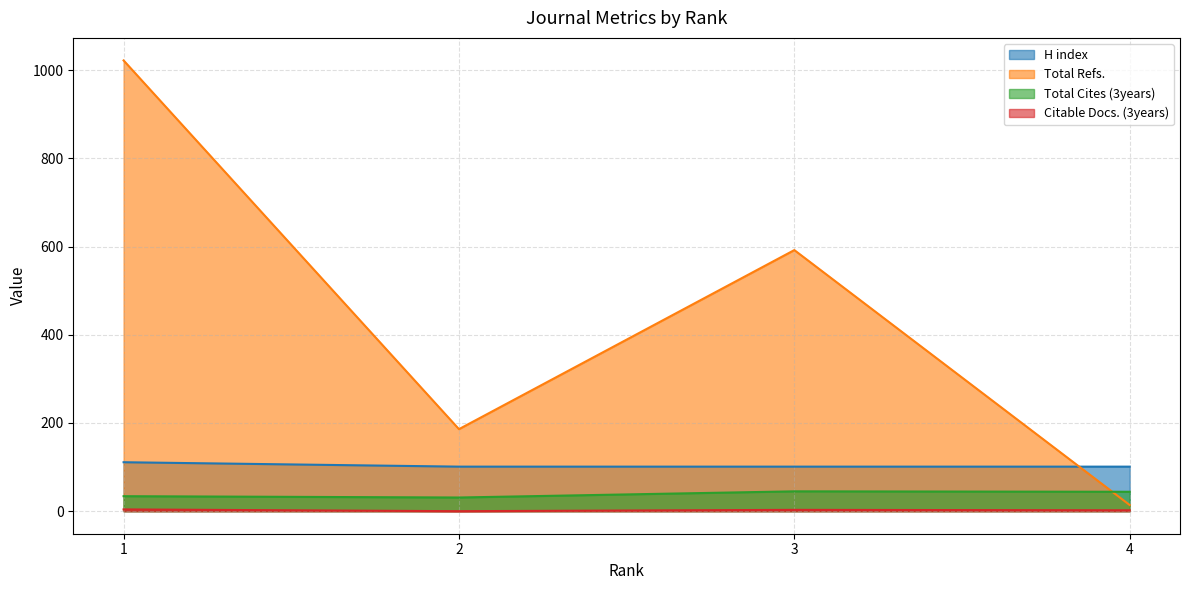

In Total Cites (3years), how many points are higher than both neighbors (excluding endpoints)?

1